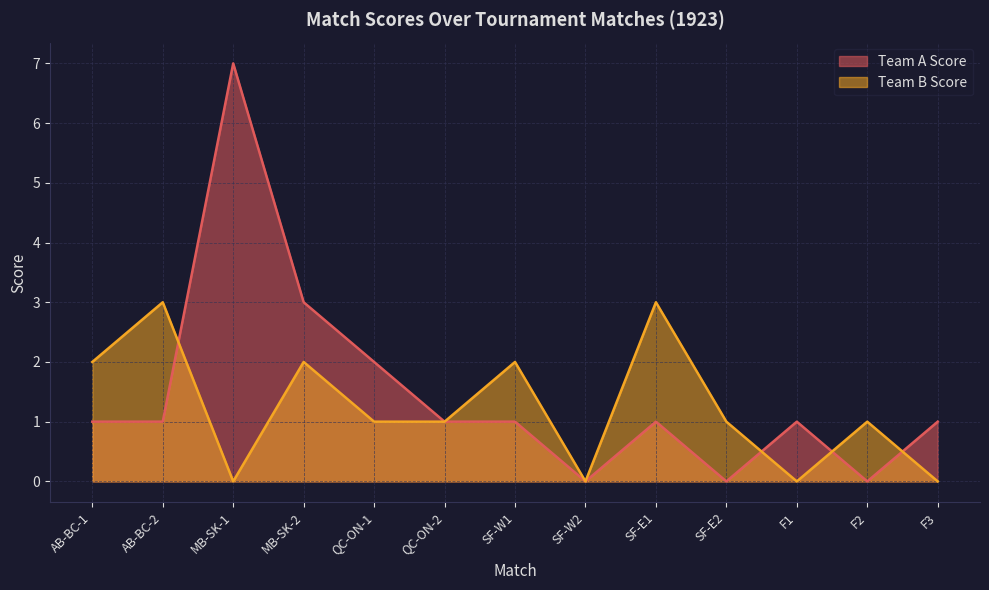

Count the number of data series in this chart.

2